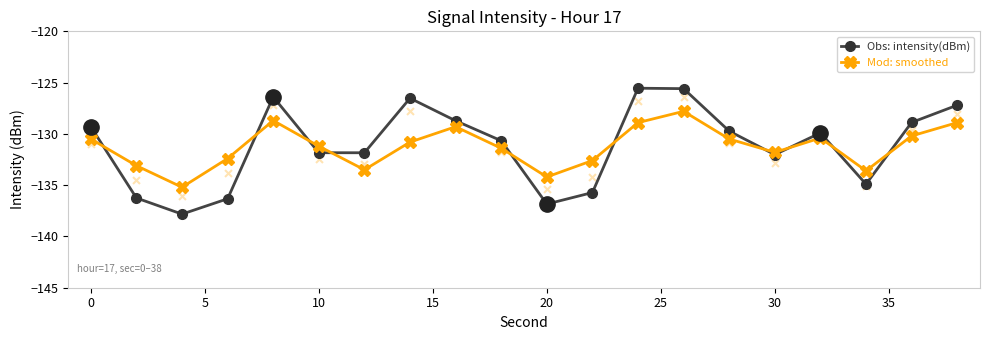

Is the value of Obs: intensity(dBm) at 0 greater than the value of Mod: smoothed at 0?

Yes